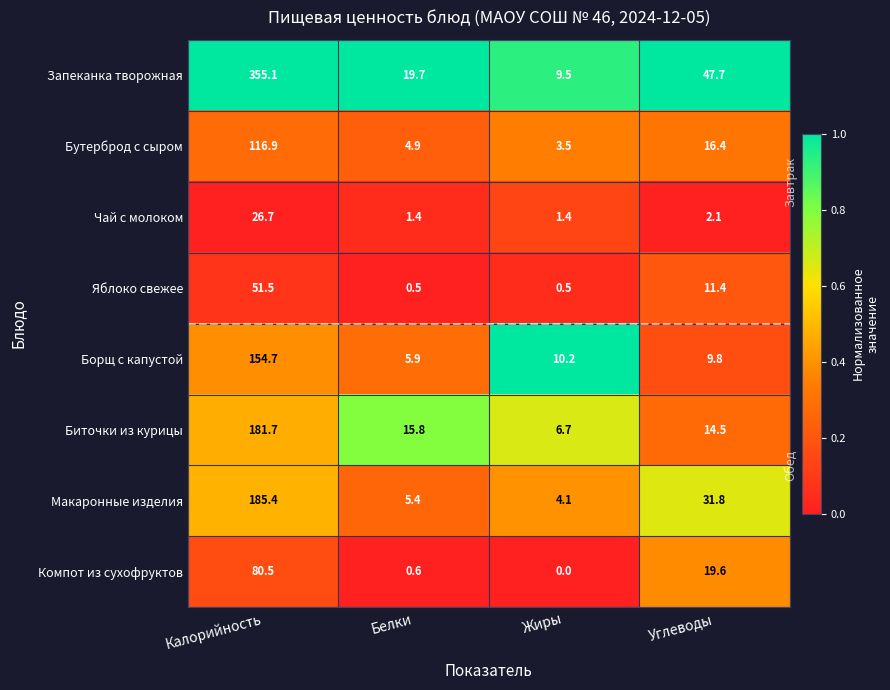

Where does the Яблоко свежее series first go above 11?

Калорийность